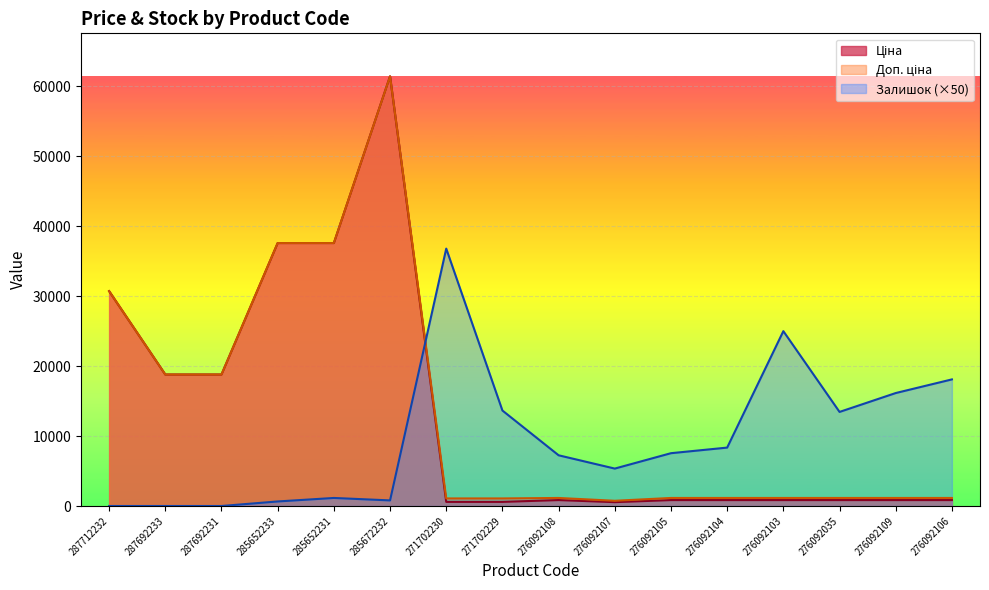

Is the value of Залишок at 276092105 greater than the value of Доп. ціна at 285652231?

No